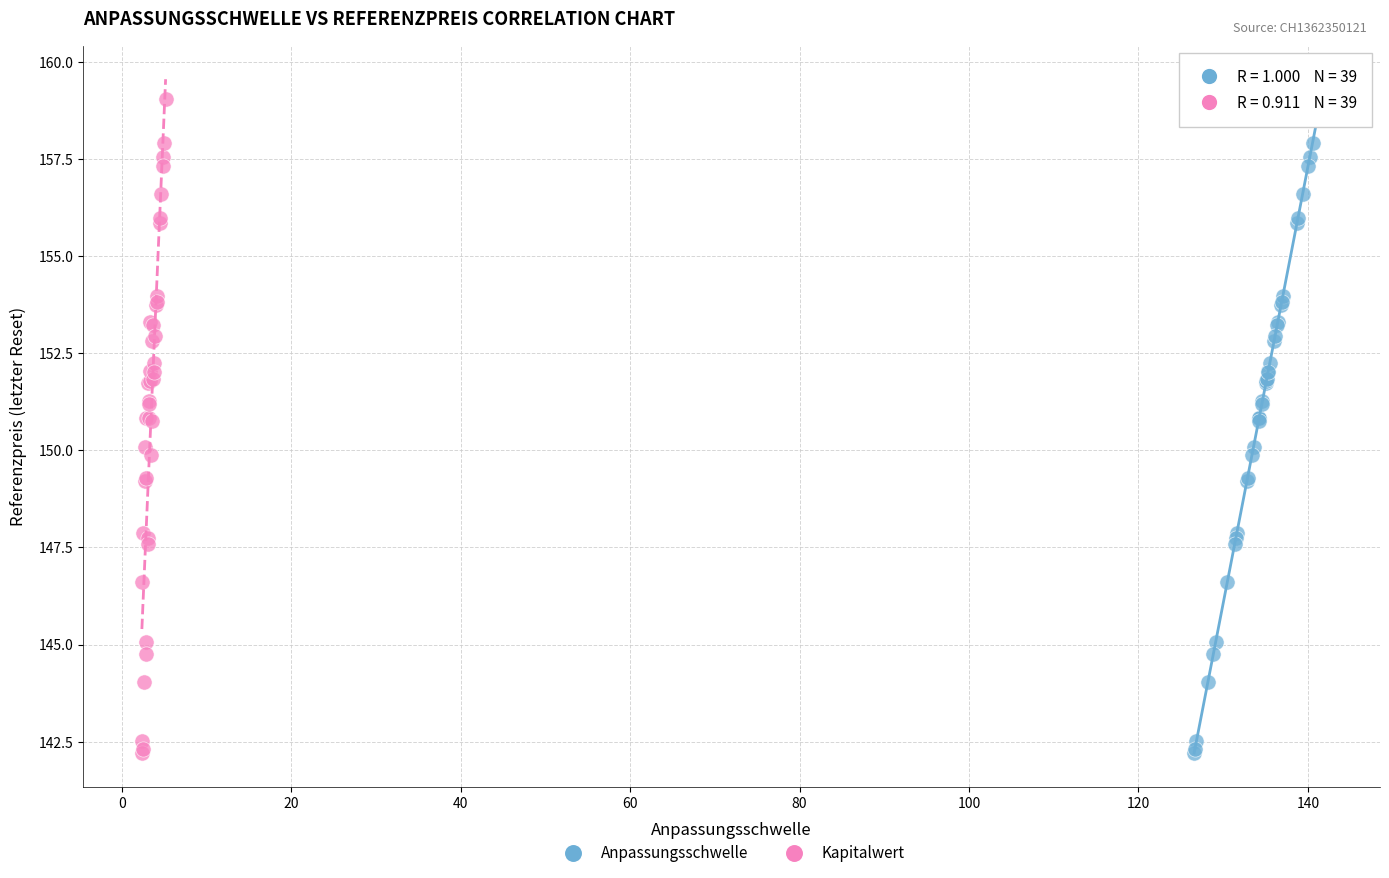

What are all the series names shown in the legend?

Anpassungsschwelle, Kapitalwert